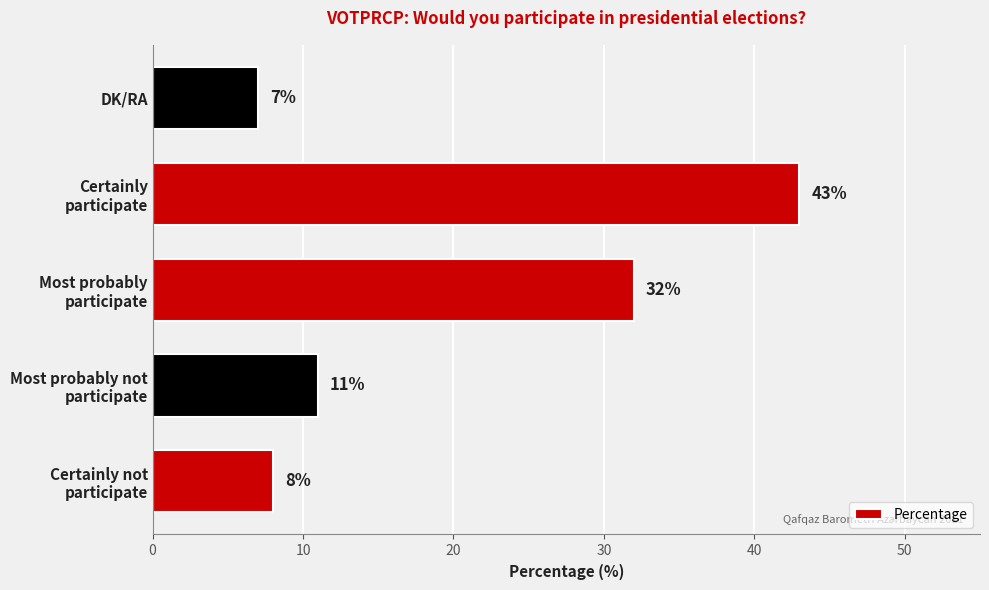

What is the smallest value displayed?

7